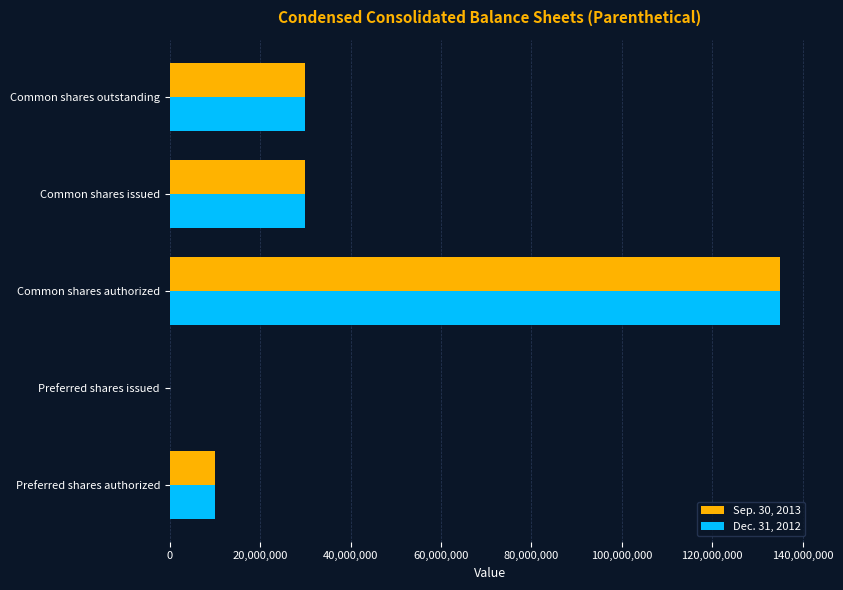

How many positive values does the Dec. 31, 2012 series have?

4